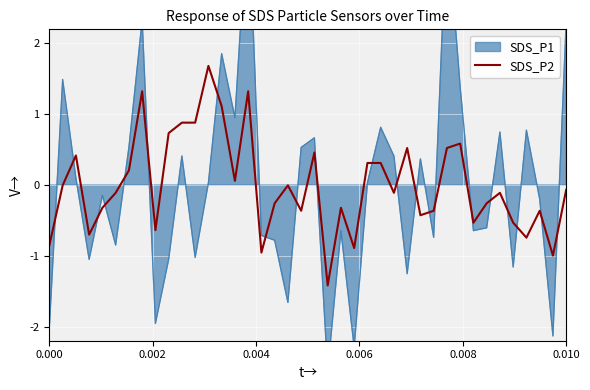

How many negative values are there?

24